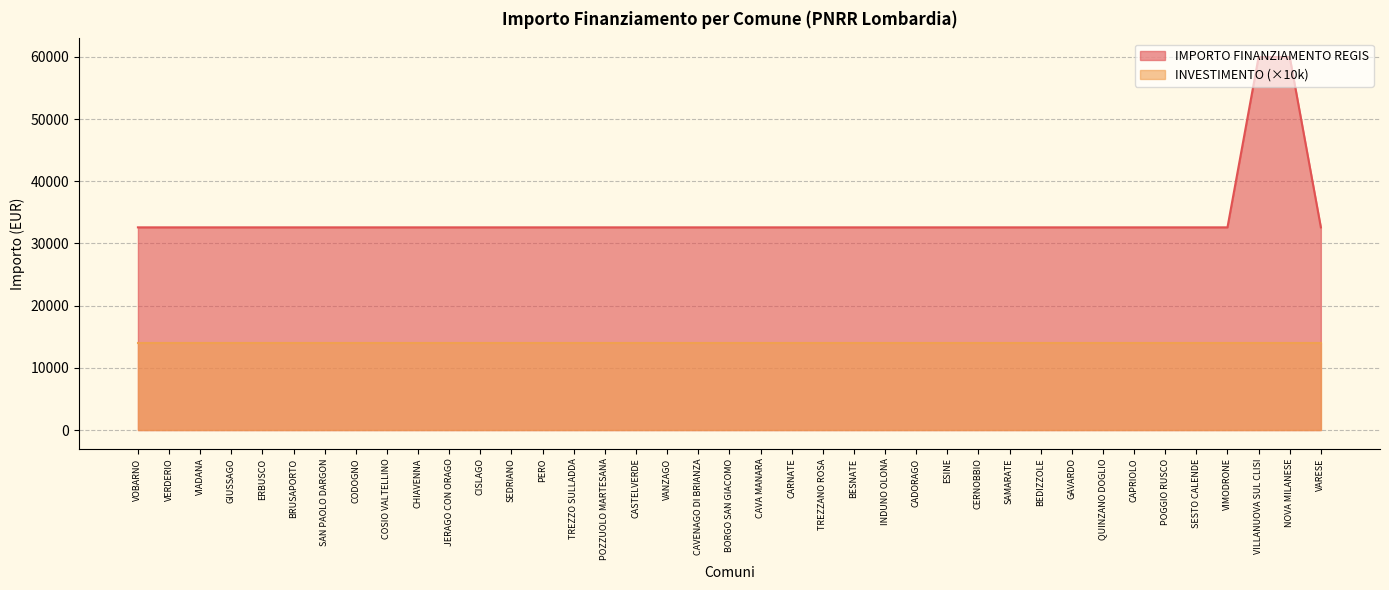

What is the sum of the values at POGGIO RUSCO and CODOGNO?

65178